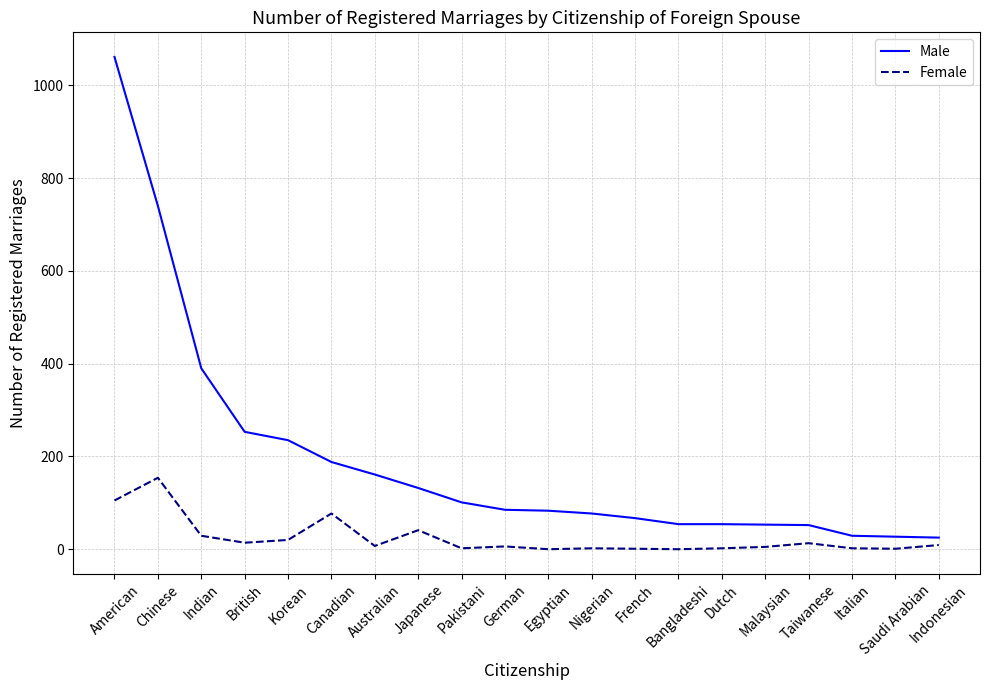

Which series has the widest spread of values?

Male